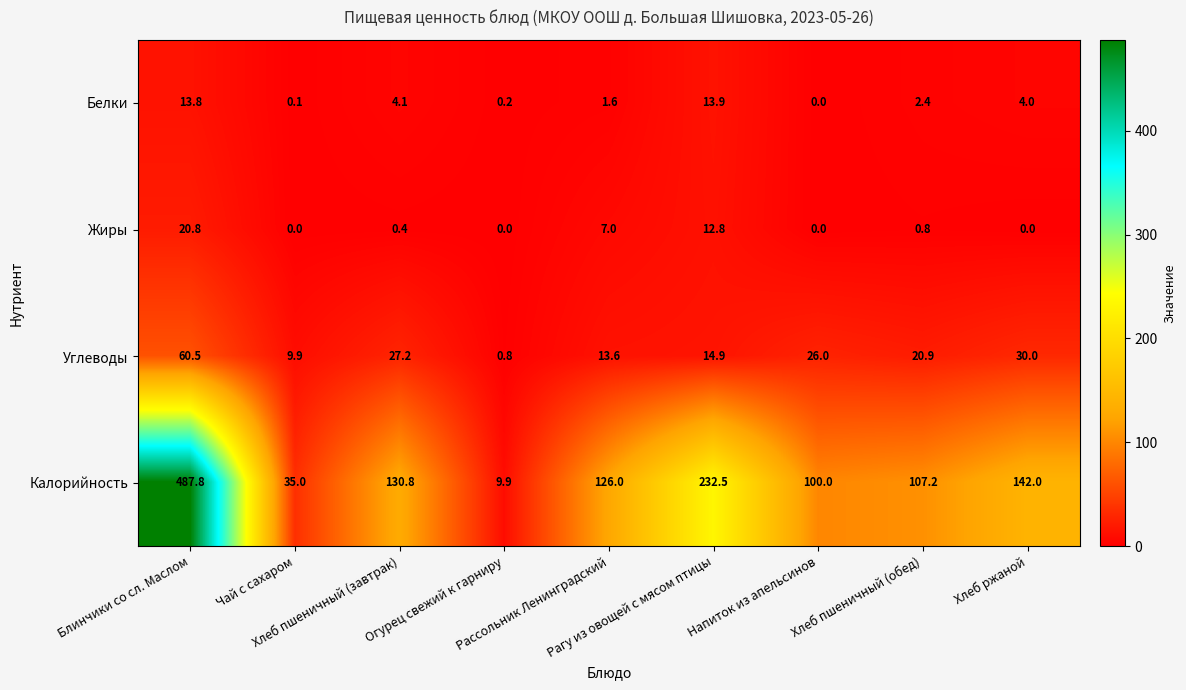

List the series in order of their peak value, highest first.

Калорийность, Углеводы, Жиры, Белки